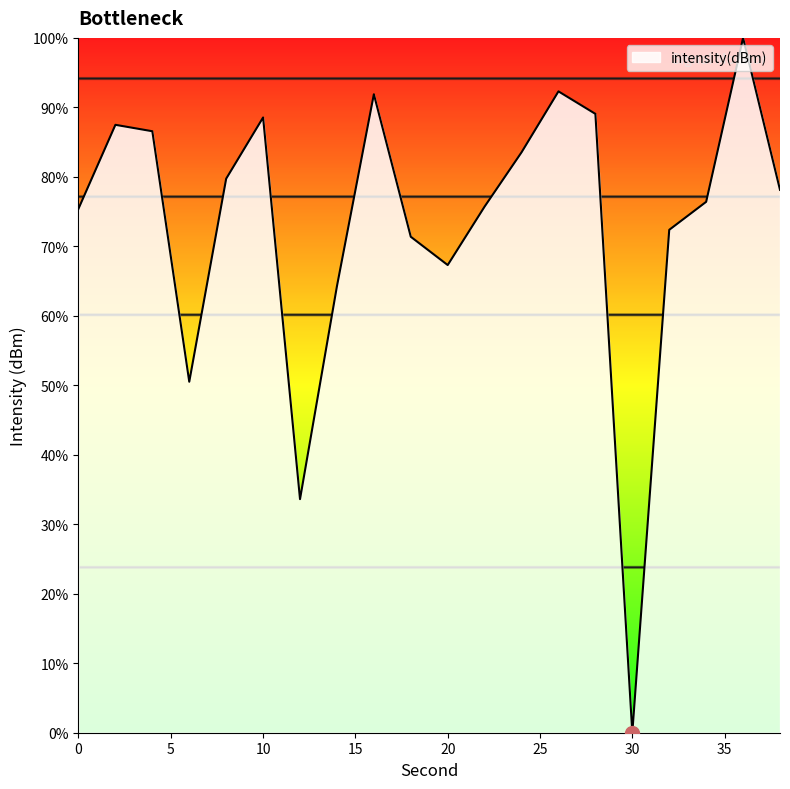

How many interior local peaks (higher than both neighbors) does the data have?

5